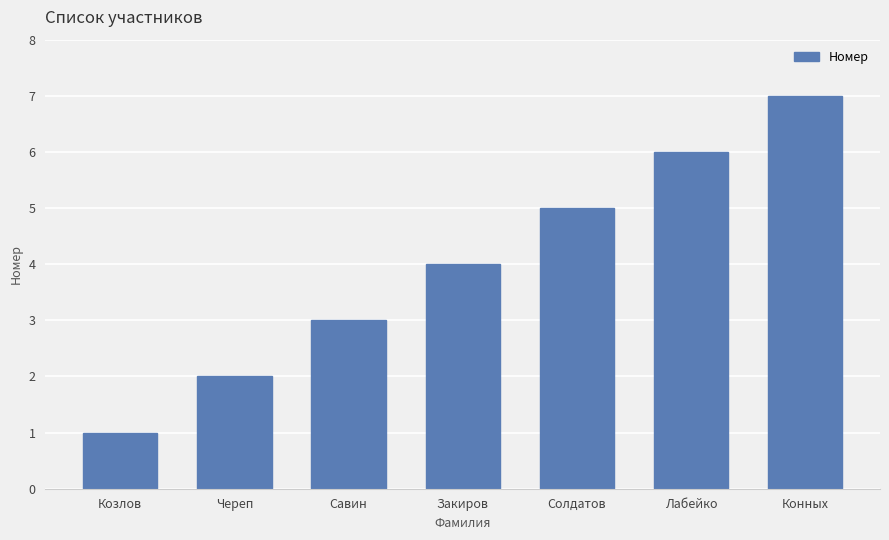

What is the label of the 1st bar from the left?

Козлов